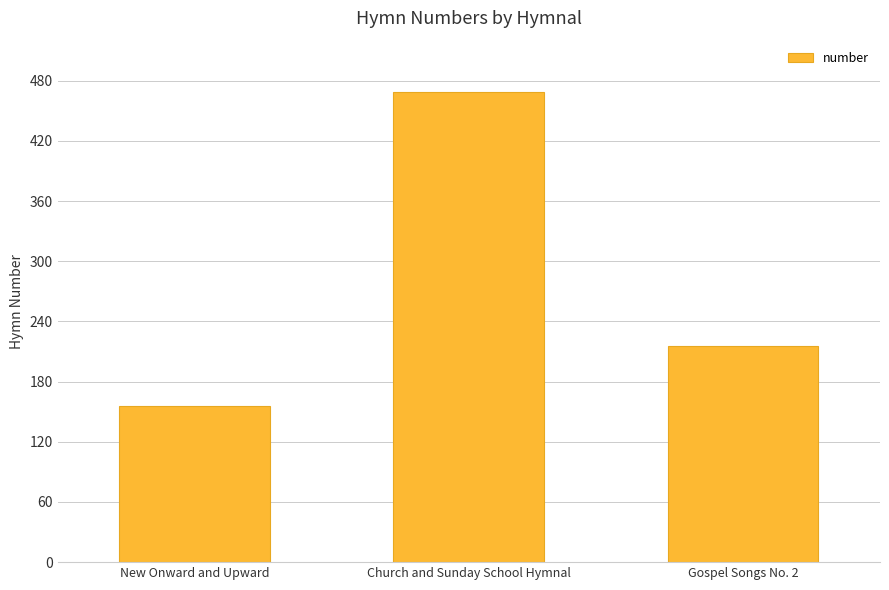

Count the number of categories in the chart.

3